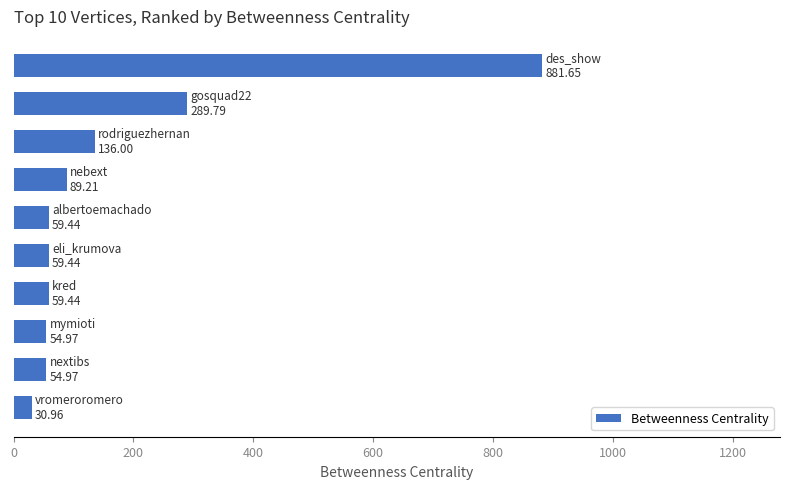

How many data points are less than 59?

3